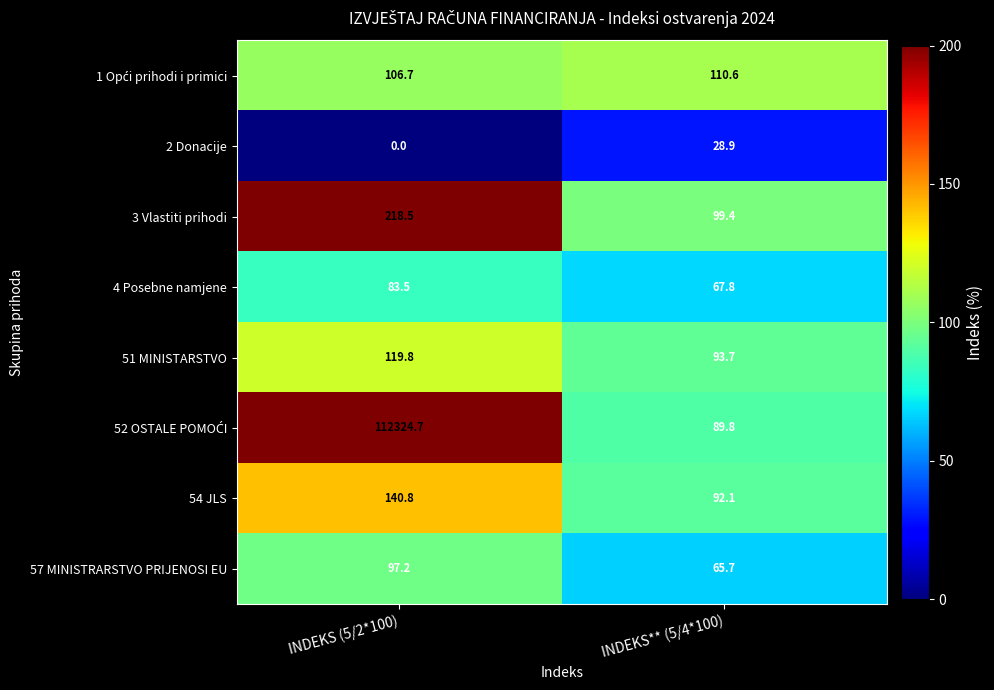

Which category has the highest value across all series?

INDEKS (5/2*100)